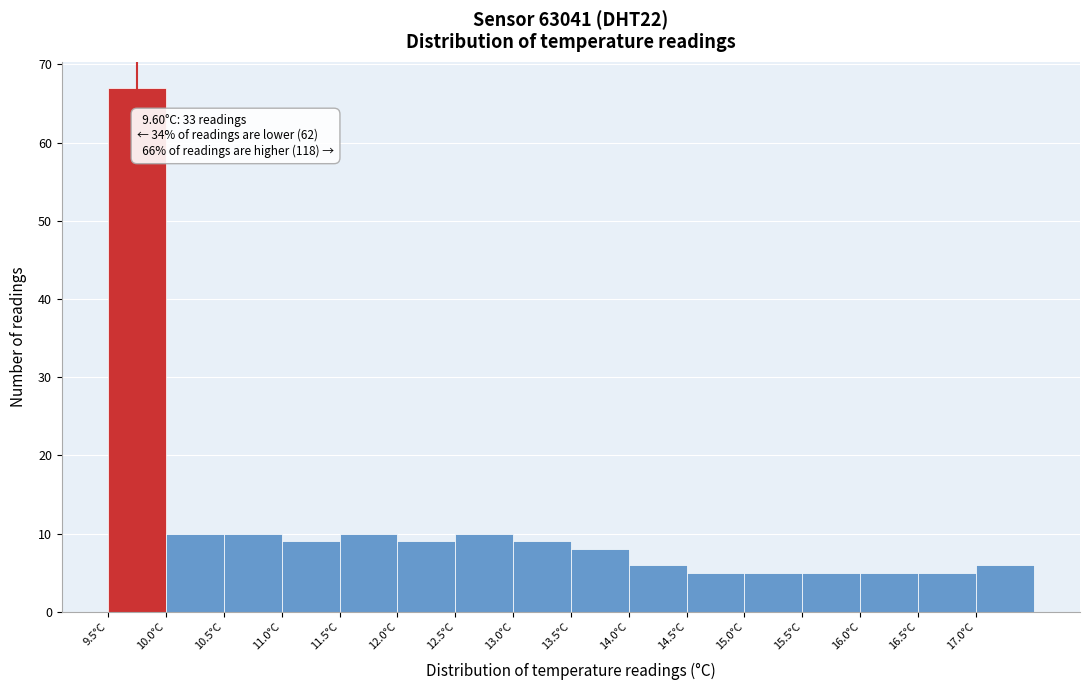

Which range on the x-axis has the tallest bar?

9.5 to 10.0